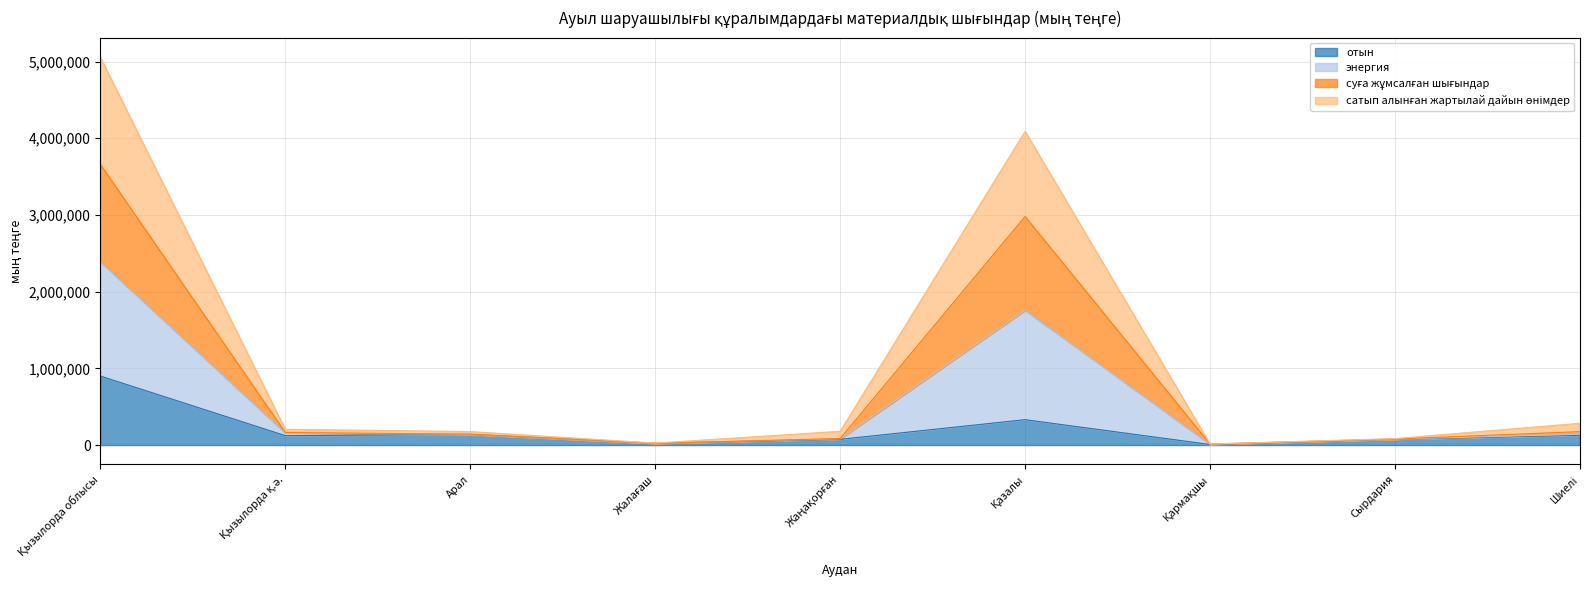

Between Қызылорда қ.ә. and Сырдария, which is larger?

Қызылорда қ.ә.